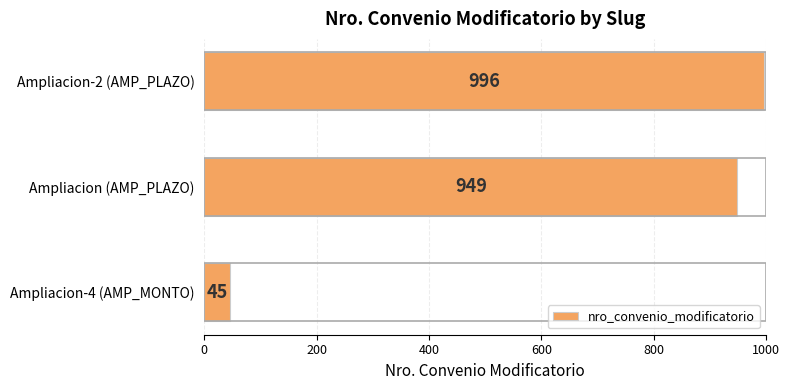

Which category has the highest value across all series?

Ampliacion-2 (AMP_PLAZO)